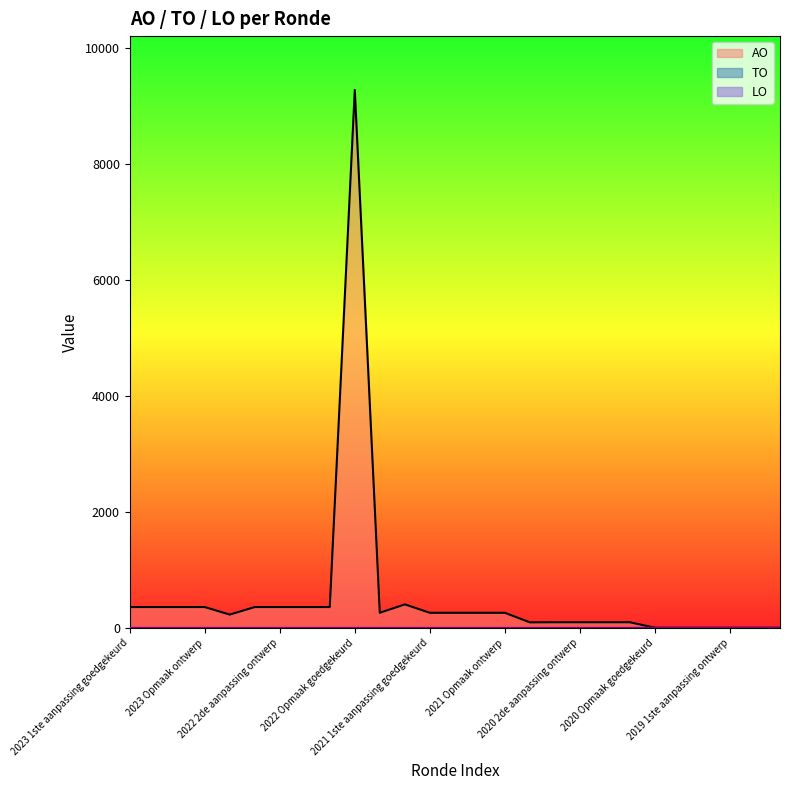

How many data points in AO are less than 263?

12